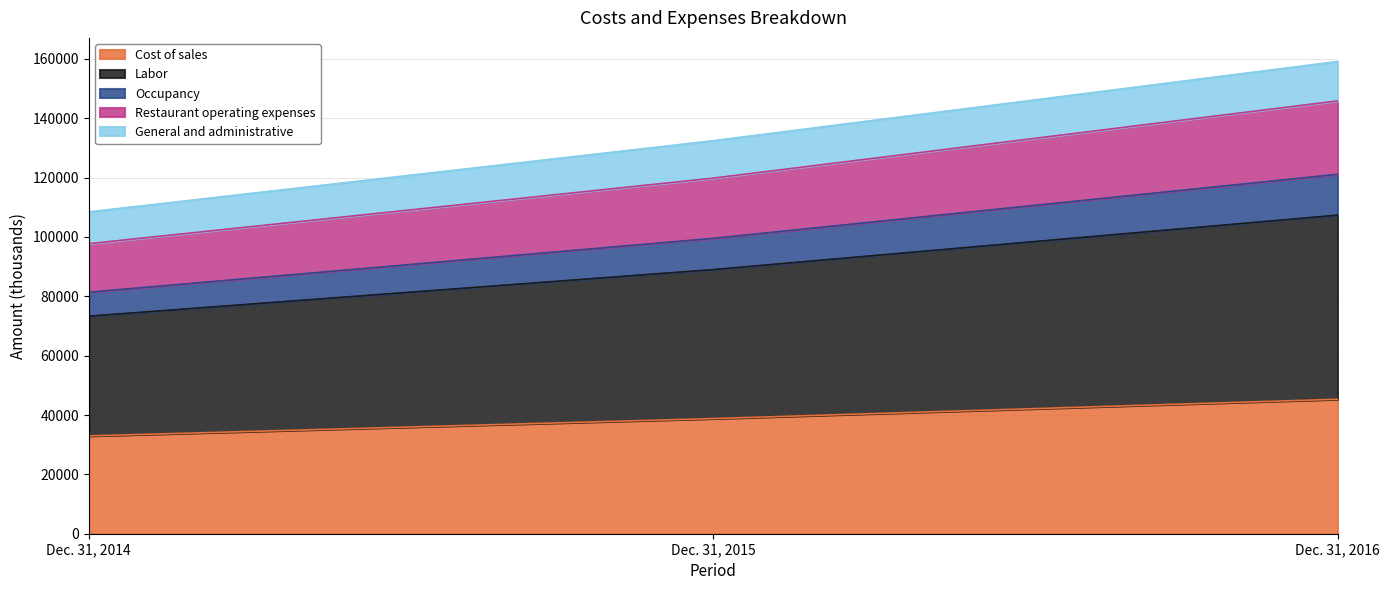

True or false: Labor has a value of 20196 at Dec. 31, 2015.

False